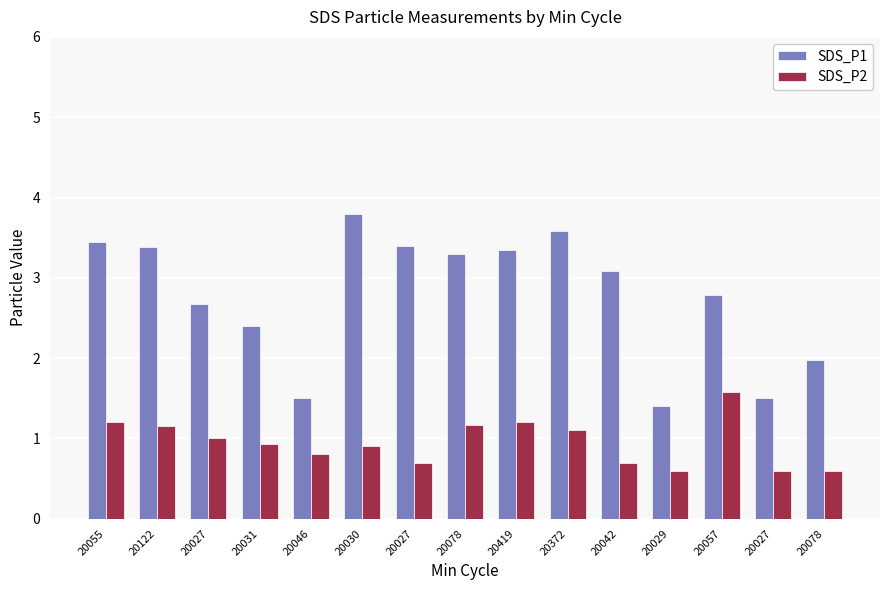

What are all the series names shown in the legend?

SDS_P1, SDS_P2